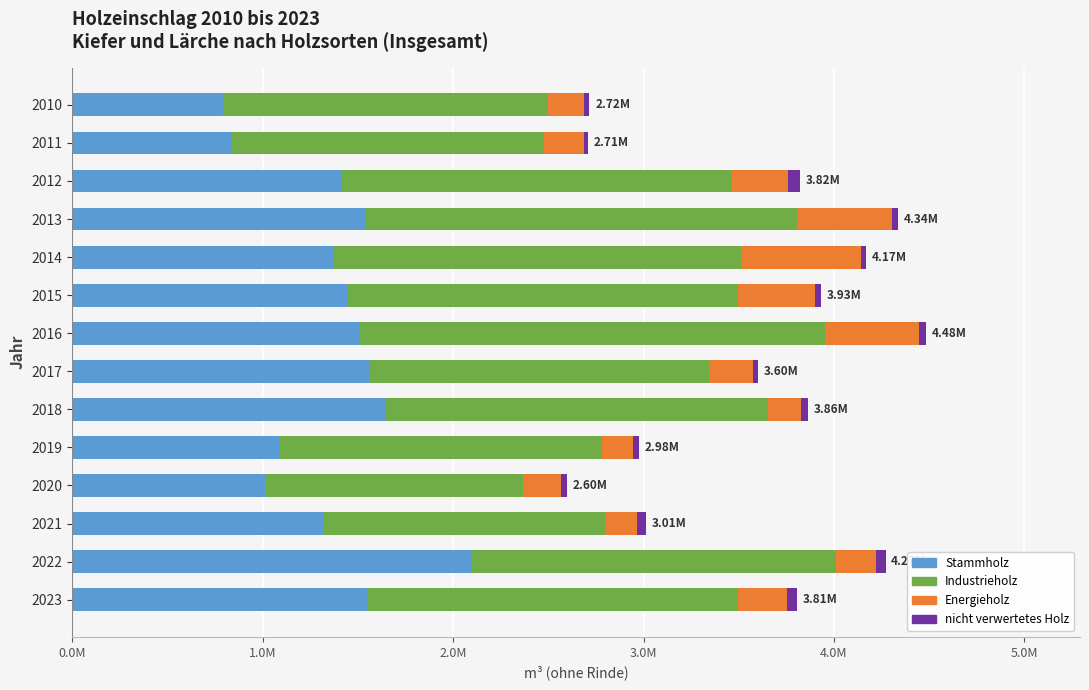

What are all the series names shown in the legend?

Stammholz, Industrieholz, Energieholz, nicht verwertetes Holz